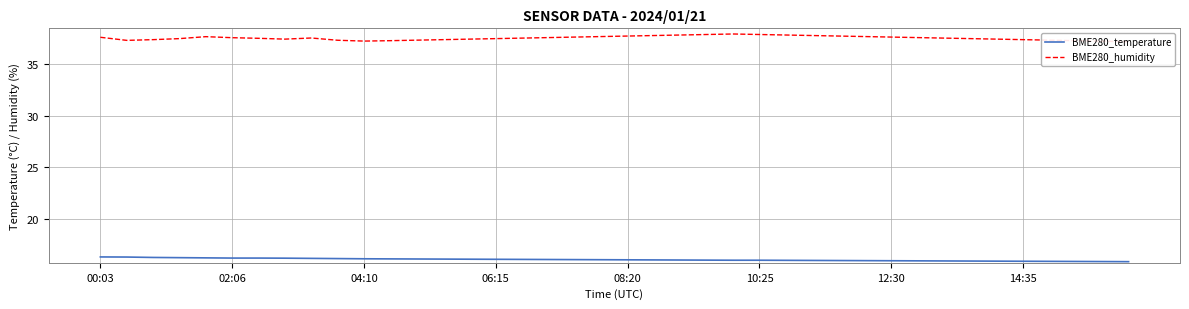

True or false: BME280_humidity and BME280_temperature intersect in this chart.

False